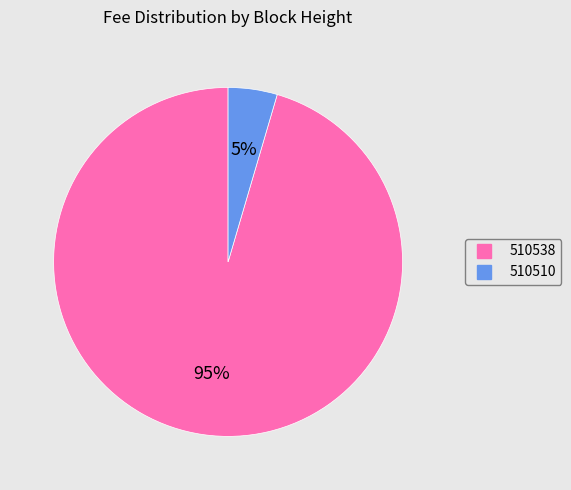

To the nearest percent, what percentage of the pie is 510538?

95%